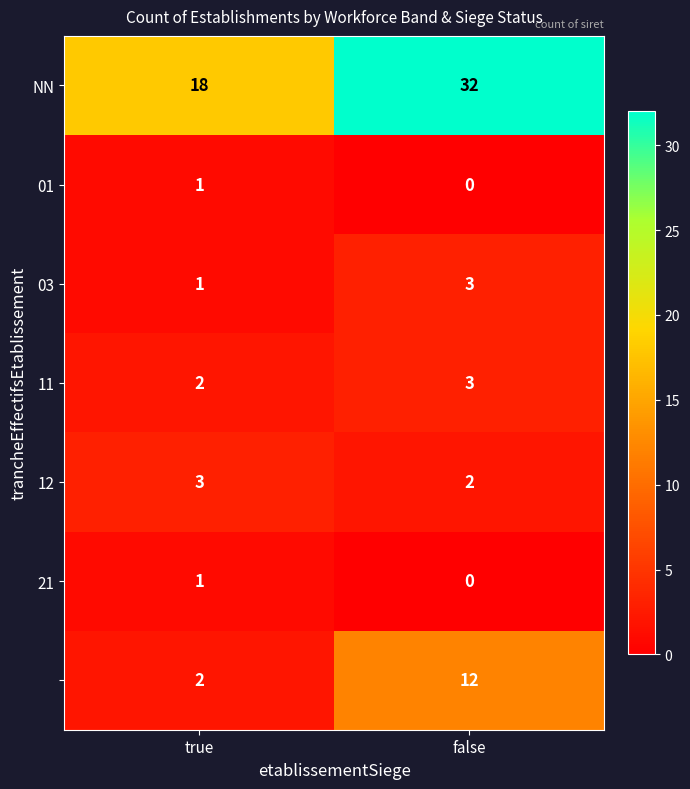

At which category is the sum across all series the highest?

false